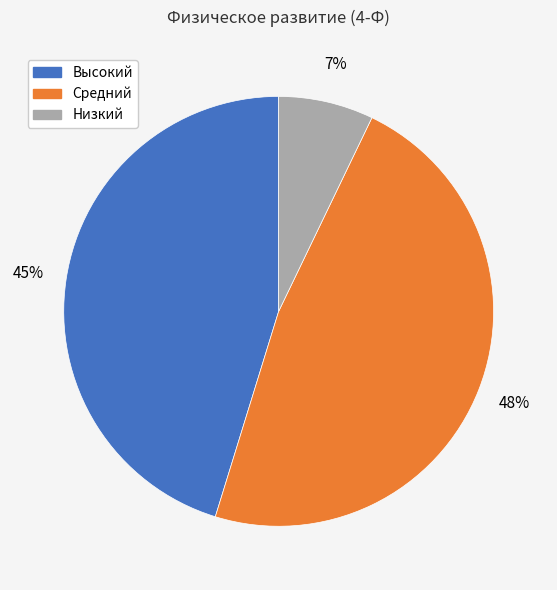

What is the largest slice in the pie chart?

Средний